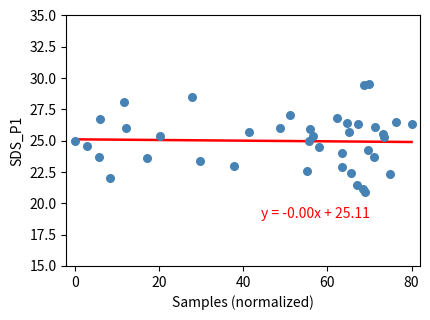

What is the range of Y values (max minus min)?

8.6